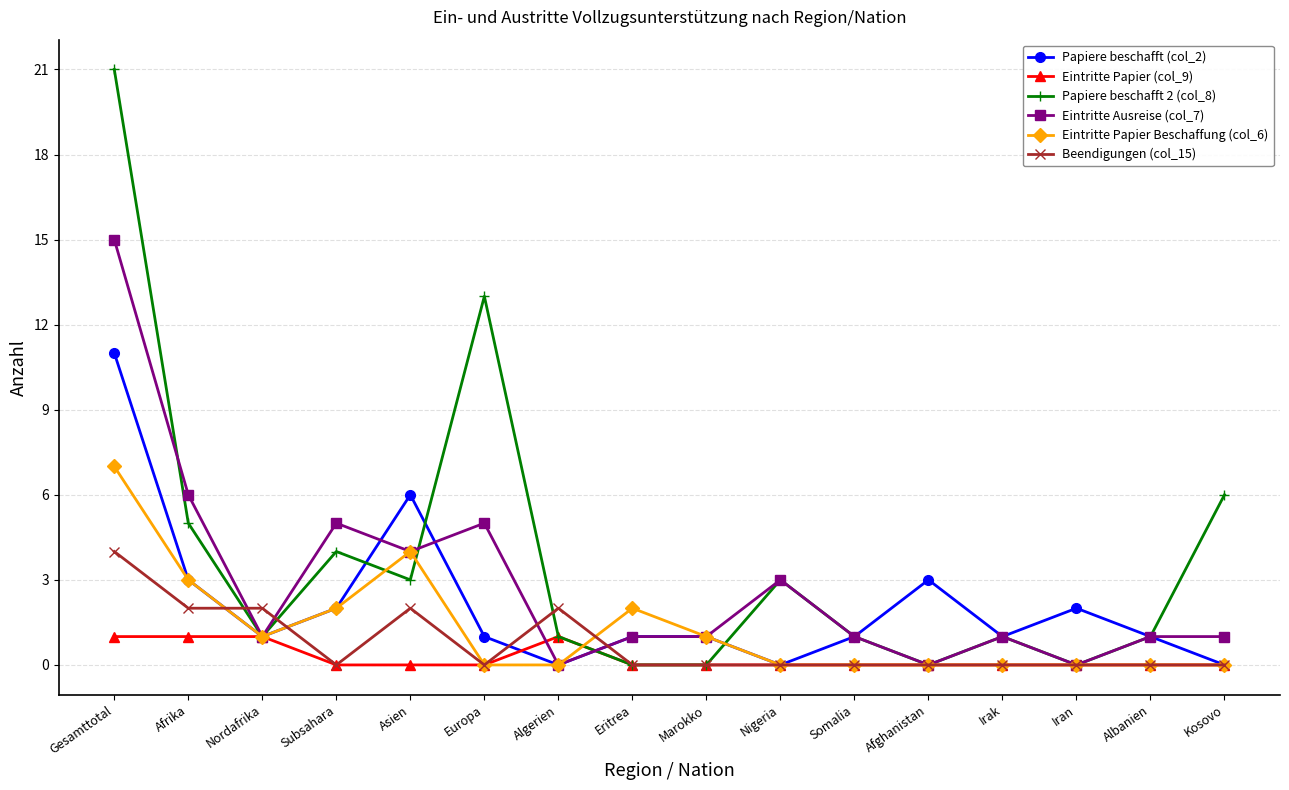

Which series changed the most between Iran and Kosovo?

Papiere beschafft 2 (col_8)